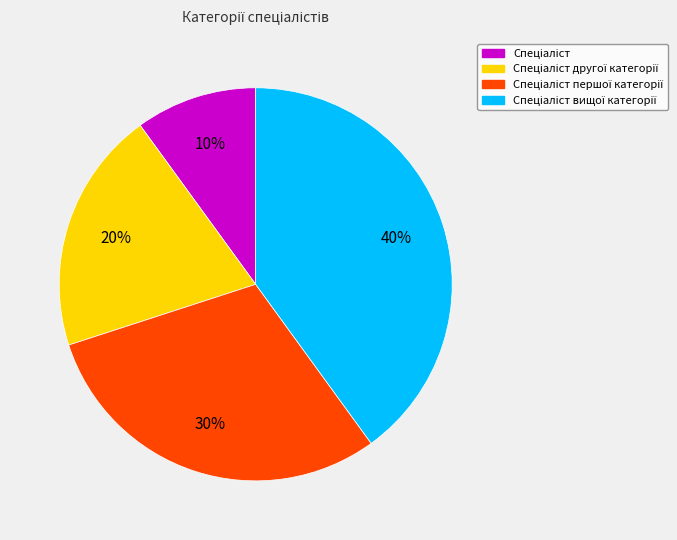

To the nearest percent, what is the difference between the largest and smallest slice percentages?

30%